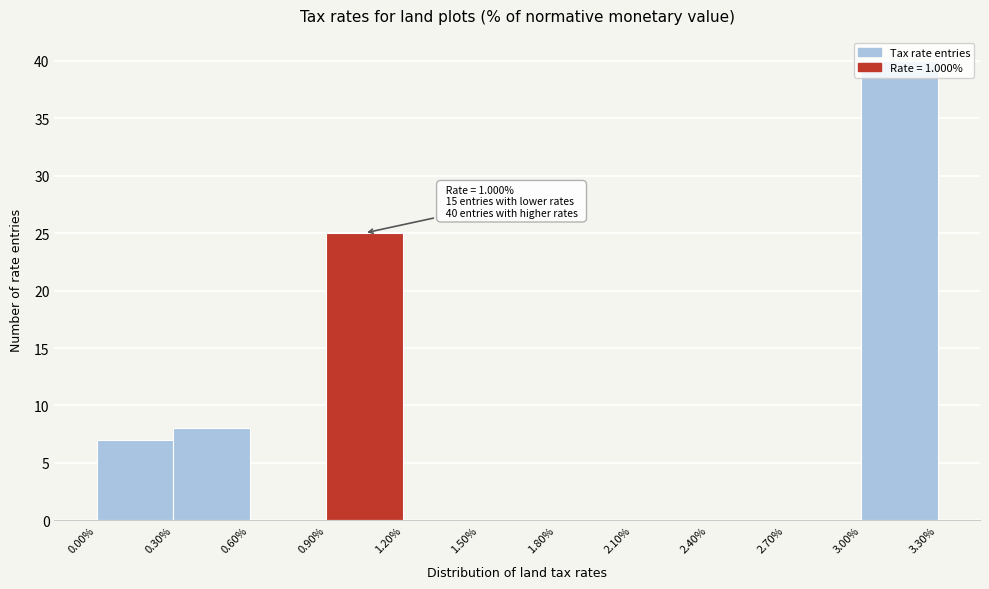

Over which range of the x-axis is the bar tallest?

3.00% to 3.30%